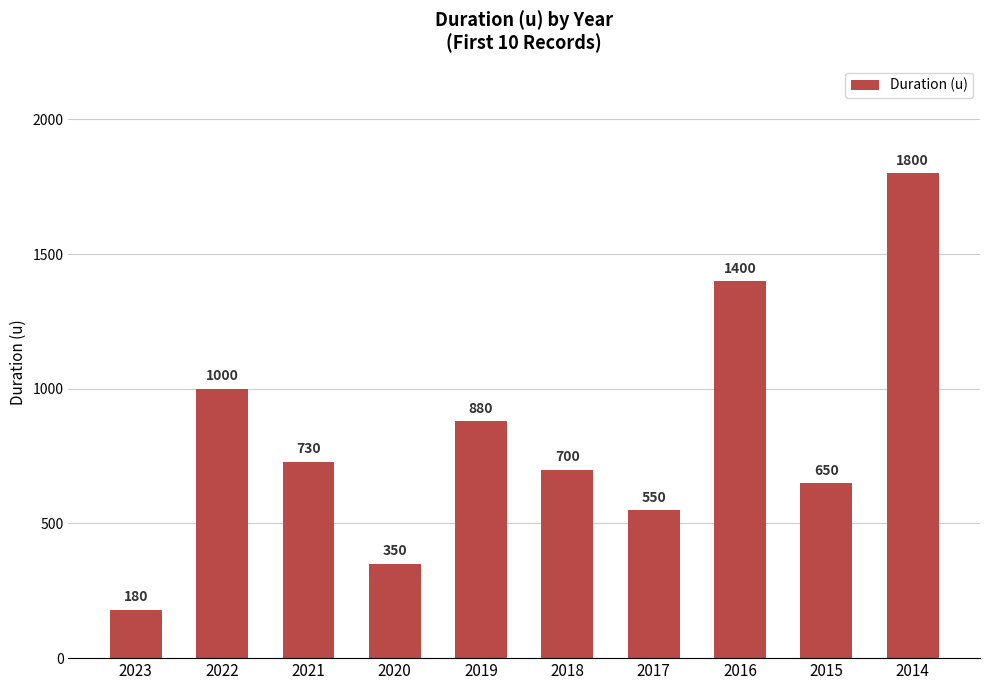

Reading left to right, what are all the values shown in this chart?

180	1000	730	350	880	700	550	1400	650	1800